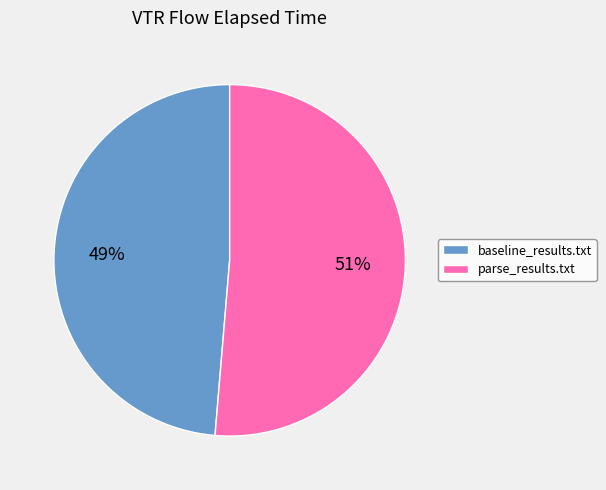

To the nearest percent, what is the average slice percentage?

50%